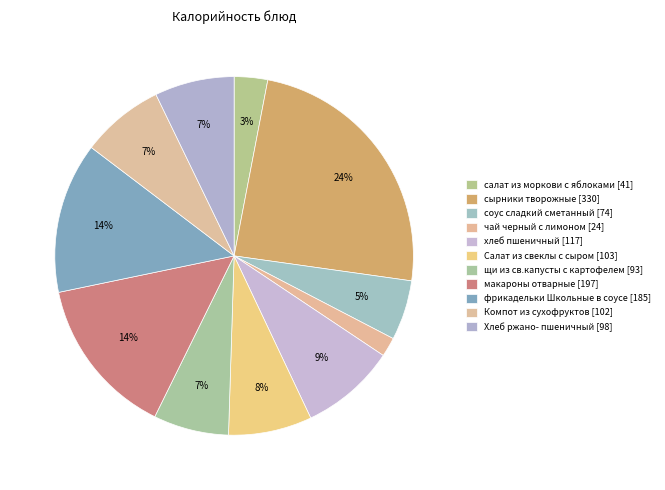

Which category has the biggest portion of the pie?

сырники творожные